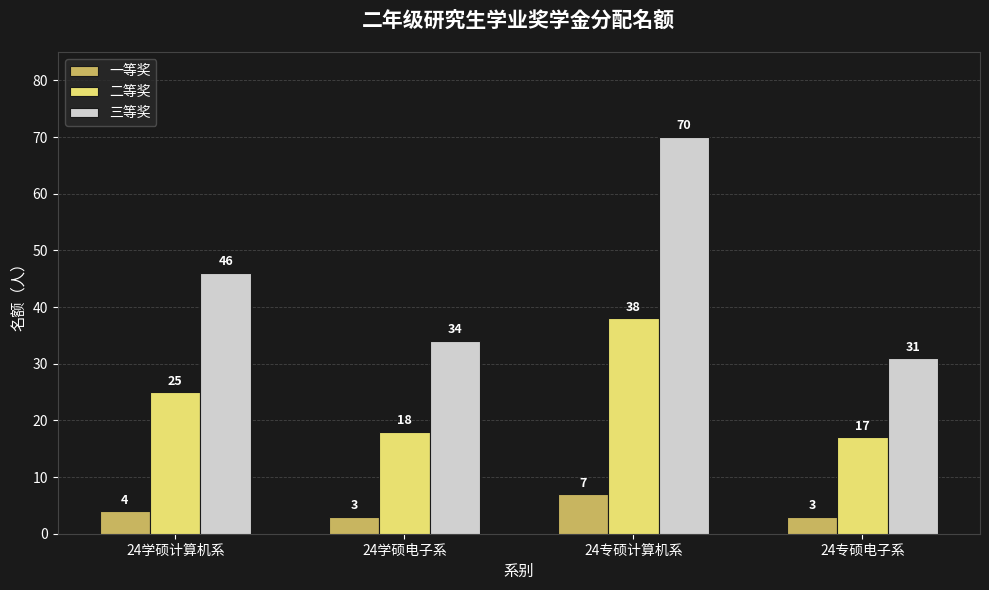

At how many categories does at least one series exceed 43?

2